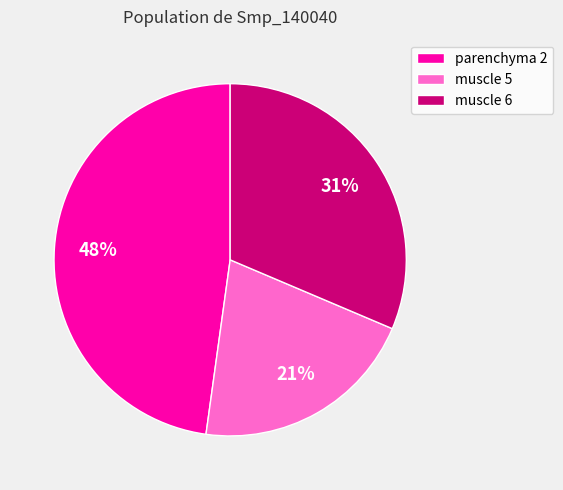

True or false: muscle 6 accounts for 31% of the total.

True